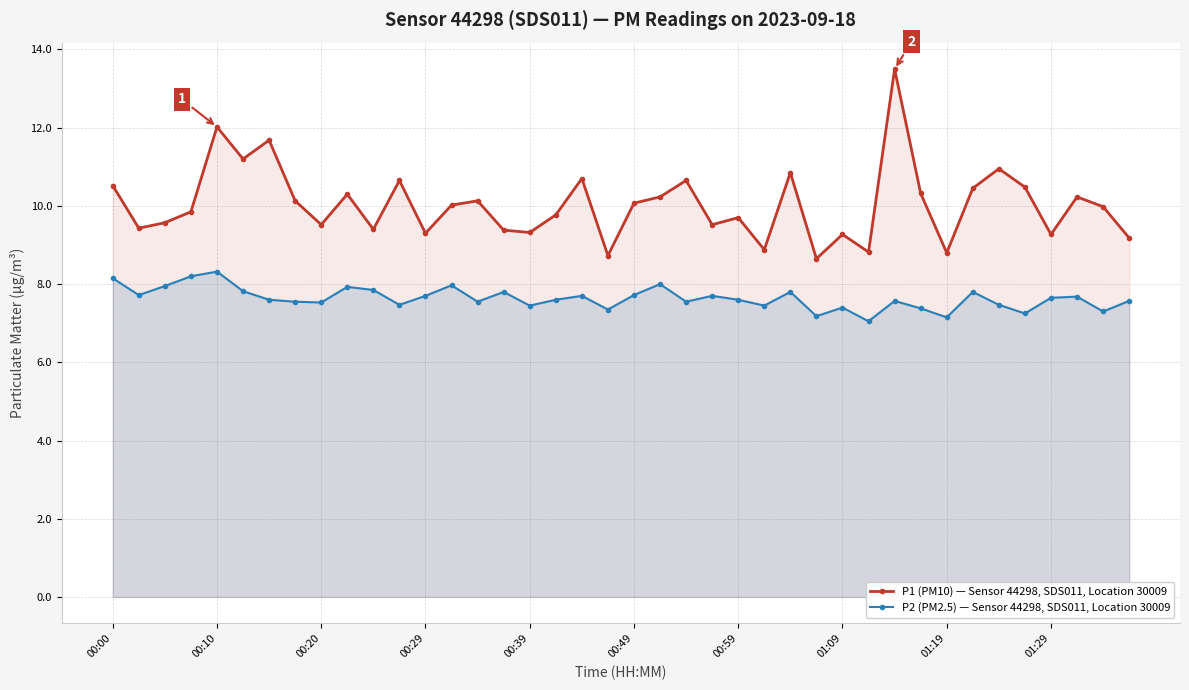

The value of P2 (PM2.5) at 23 is 10.4. True or false?

False